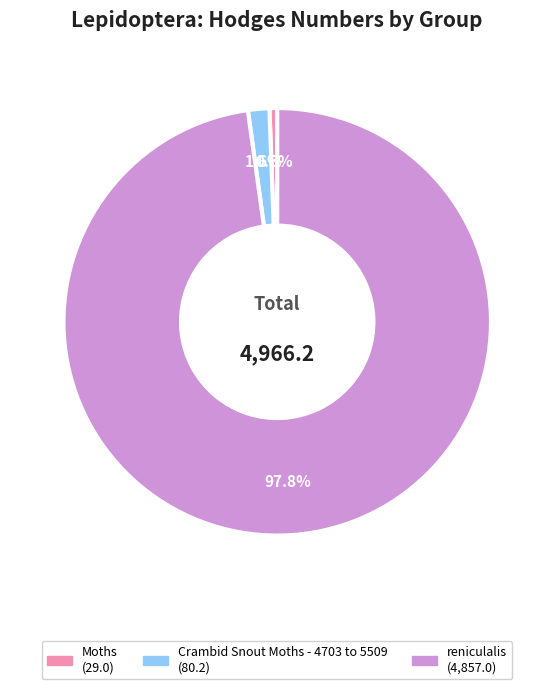

True or false: Moths accounts for 11% of the total.

False